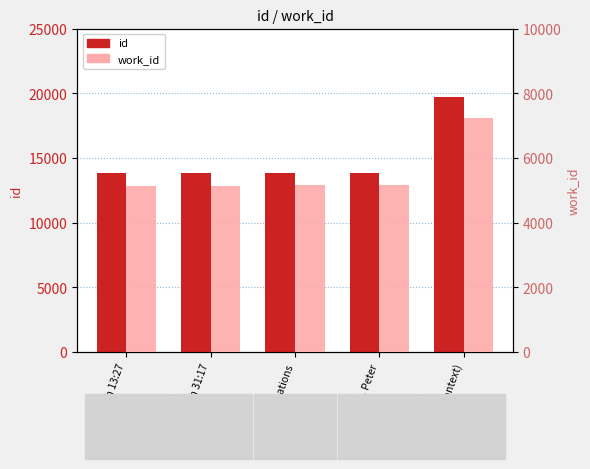

What is the label of the 2nd bar from the right?

II. Peter